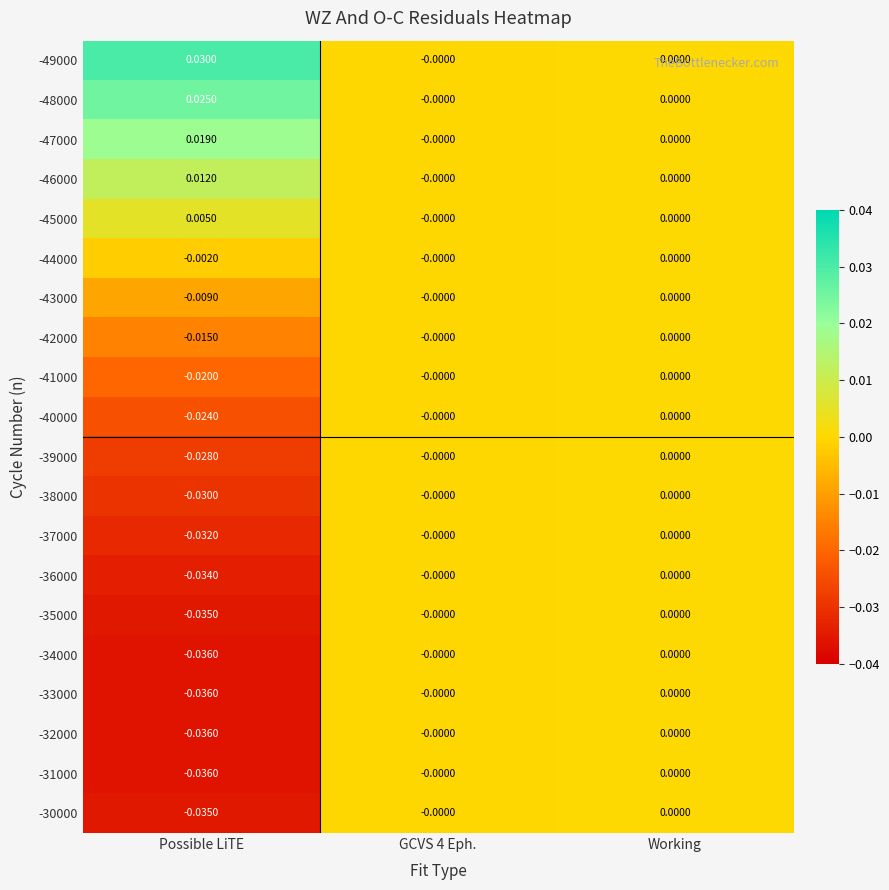

How many distinct data groups are displayed?

20